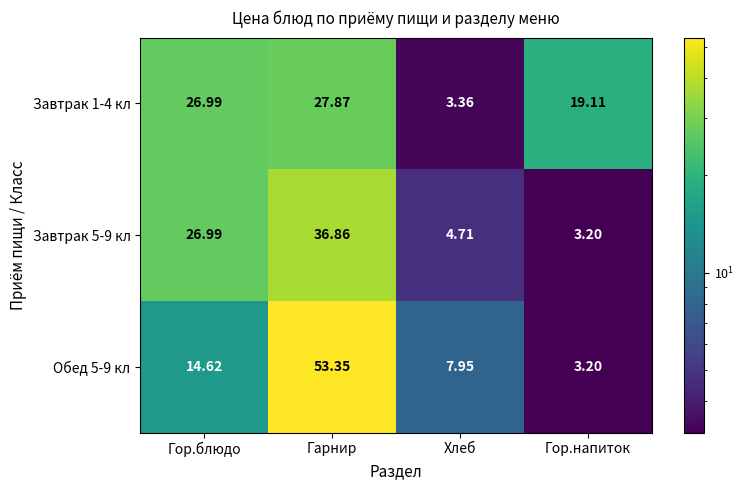

At which label is Обед 5-9 кл closest to 28?

Гор.блюдо